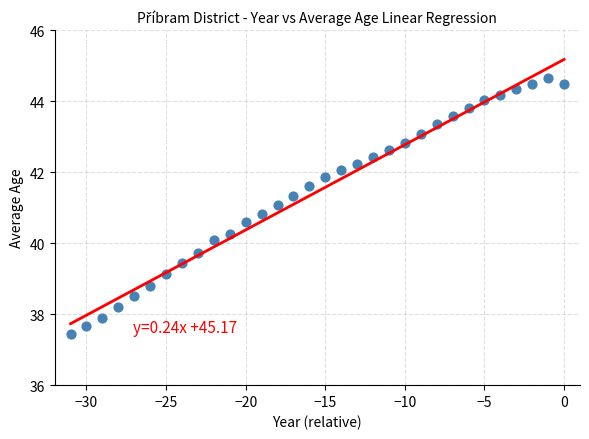

What is the range of Y values (max minus min)?

7.2